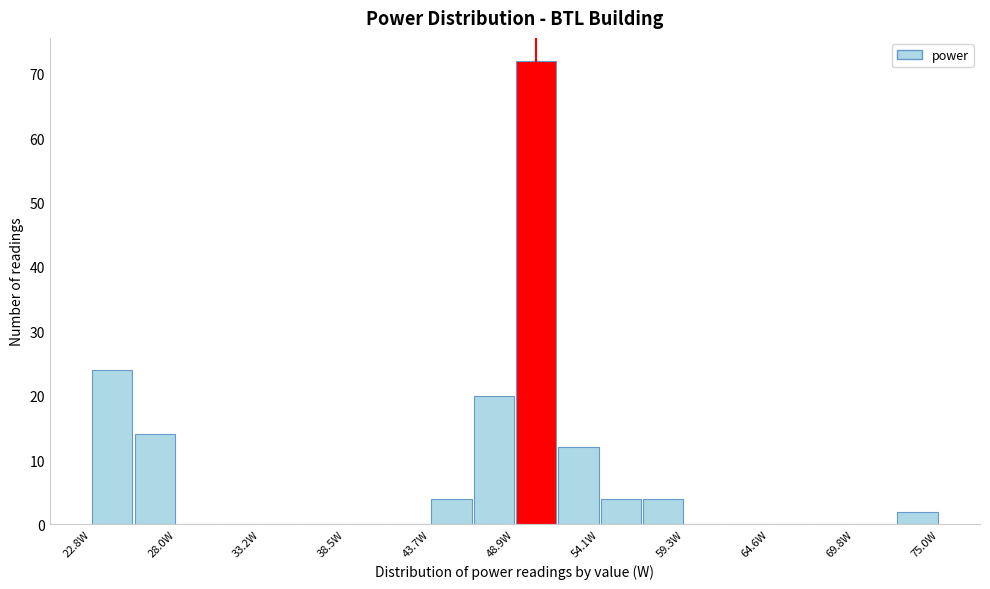

Around what value on the x-axis is the tallest bar? Give the approximate position of its centre, as read against the axis.

50